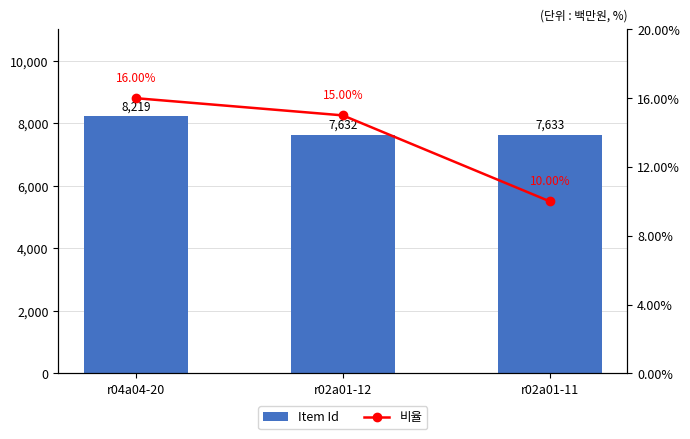

Is it true that Item Id equals 8219.0 at r04a04-20?

True